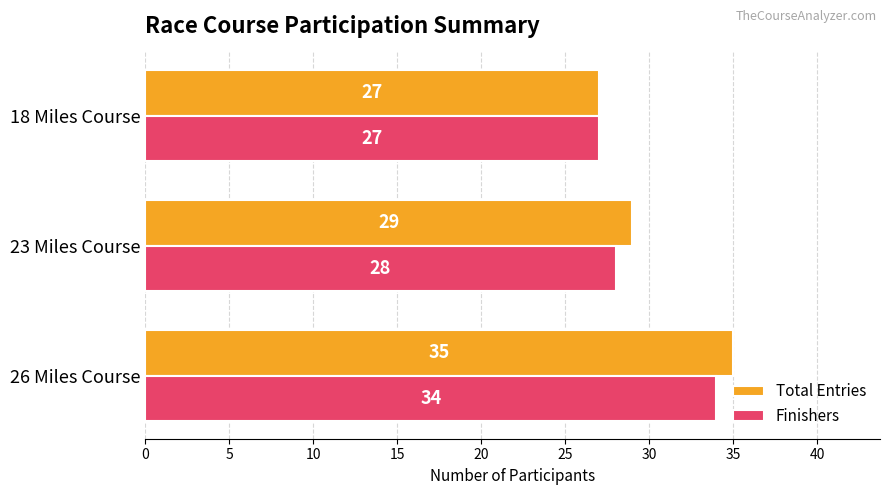

What is the difference between the maximum and minimum values in the Total Entries series?

8